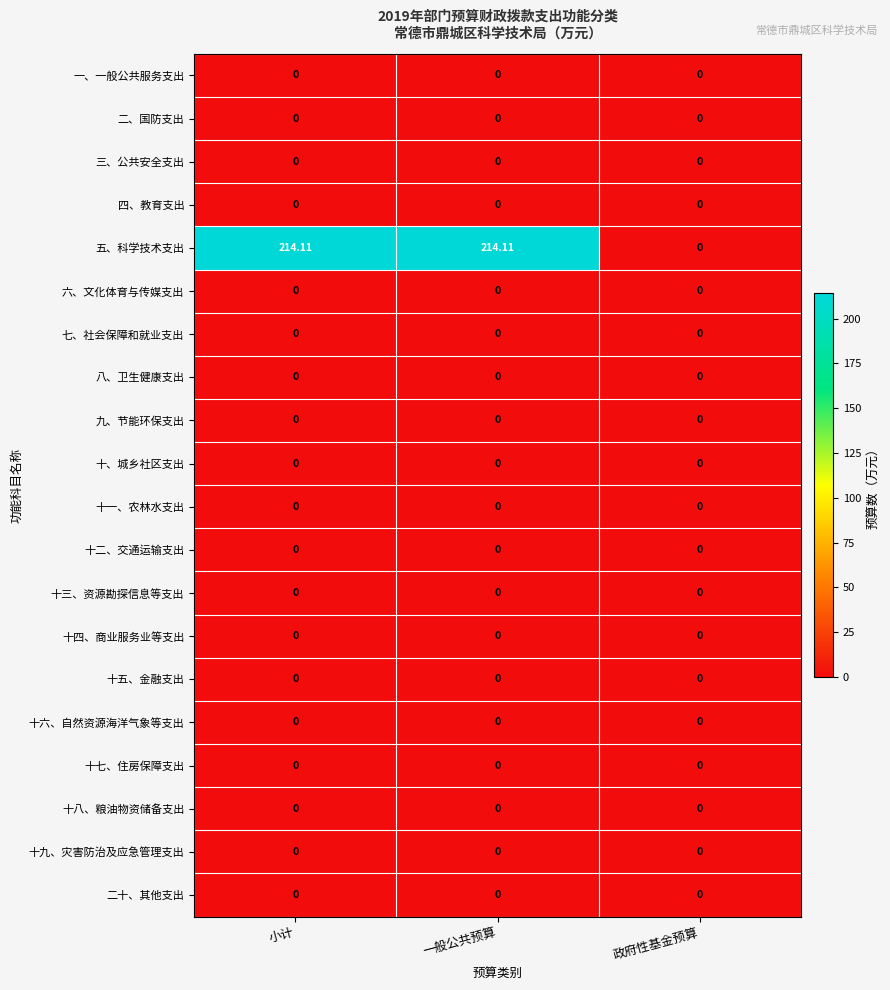

Which series has the largest range (max minus min)?

五、科学技术支出